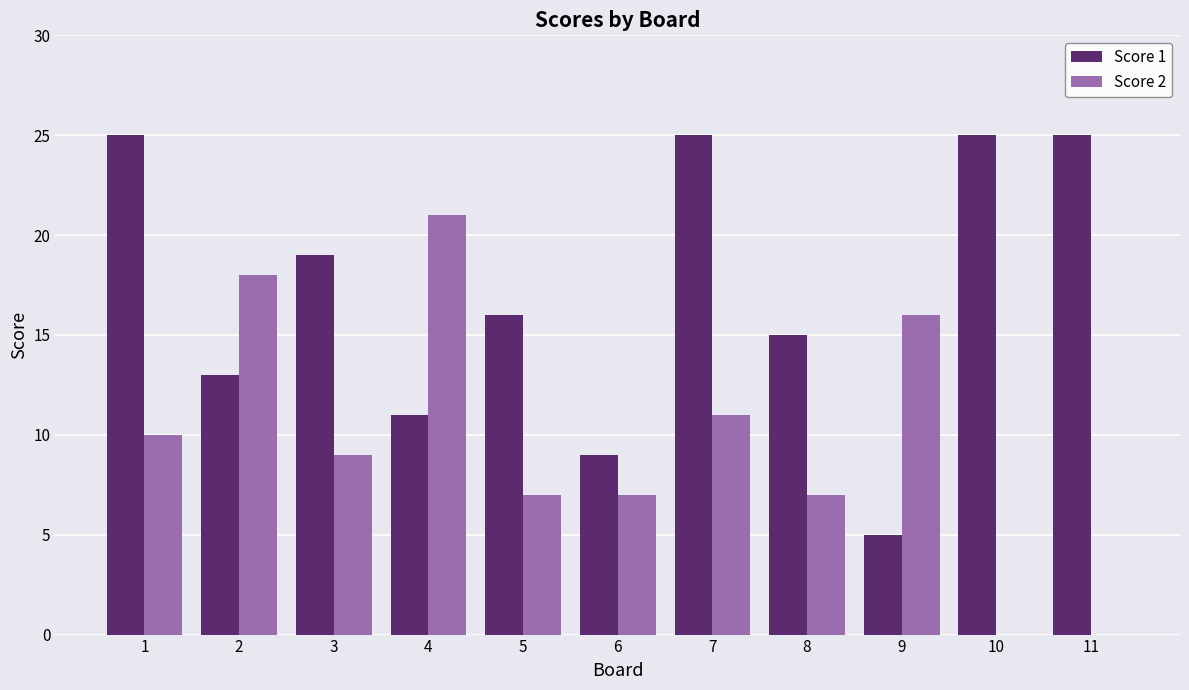

The Score 1 series shows 1 at 9. True or false?

False